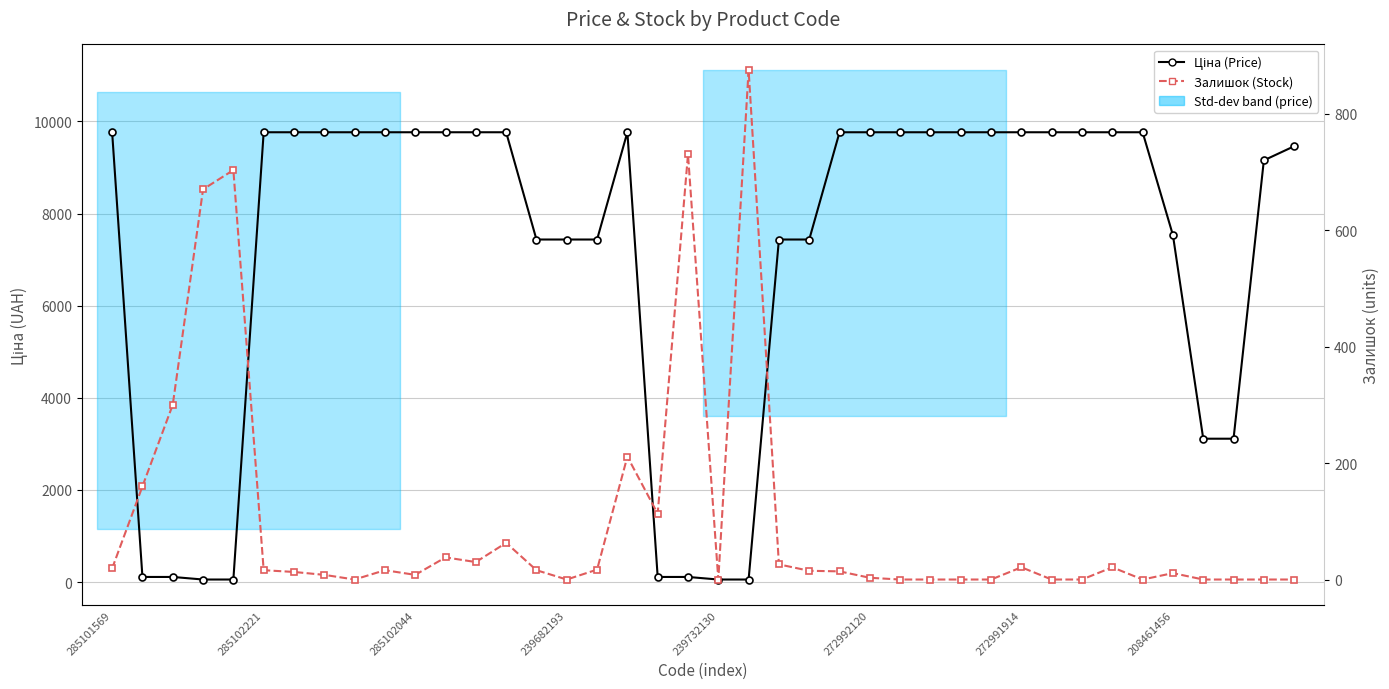

Which series has the largest total across all categories?

Ціна (Price)